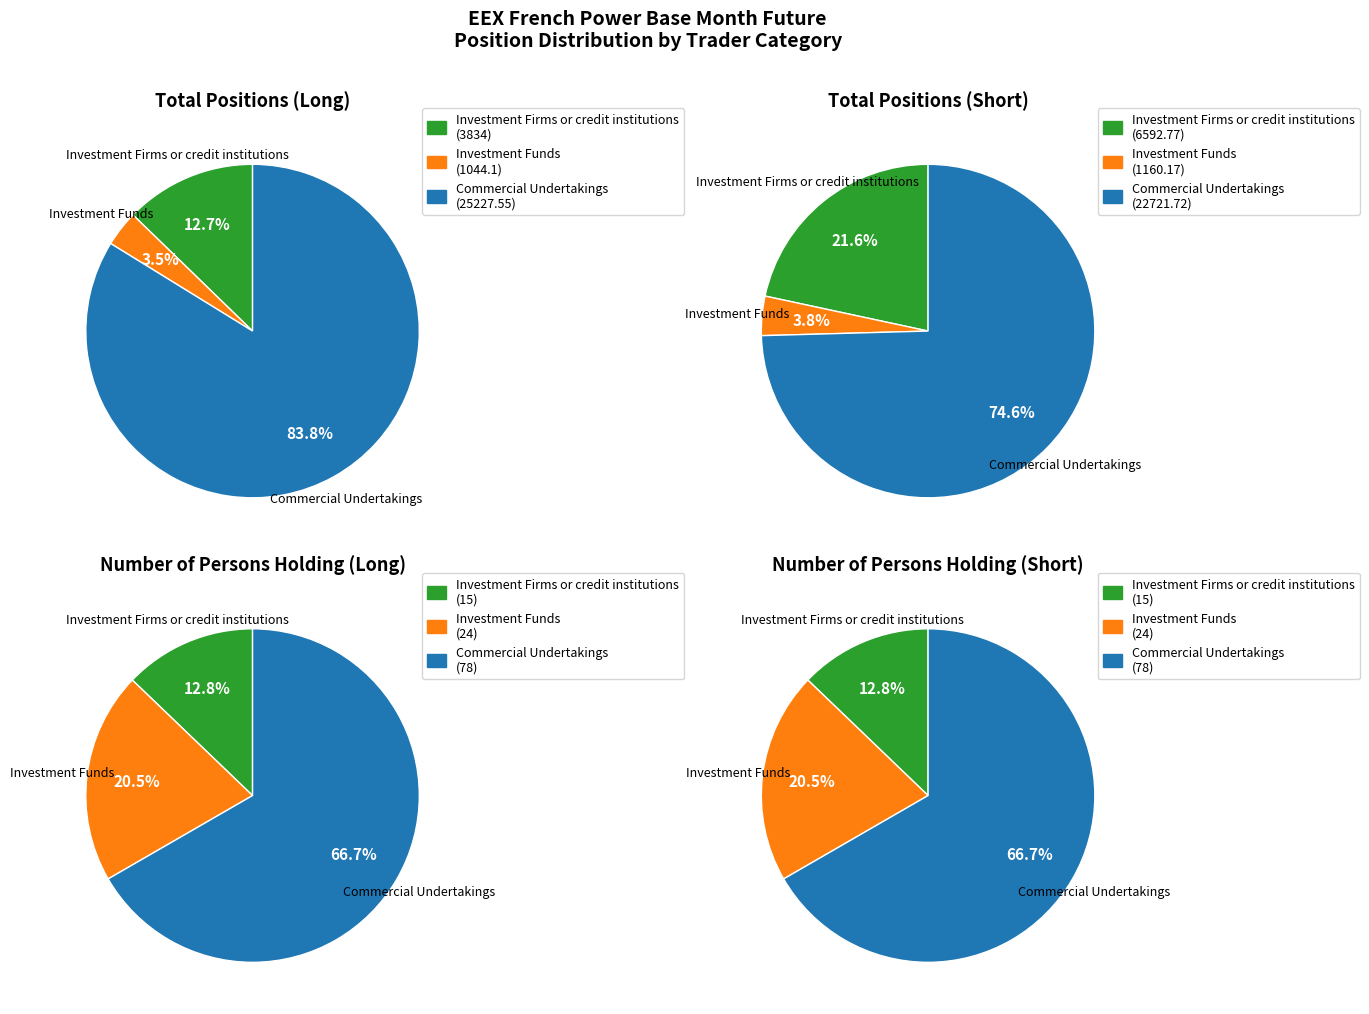

Is it true that Long is 41% of the pie?

False